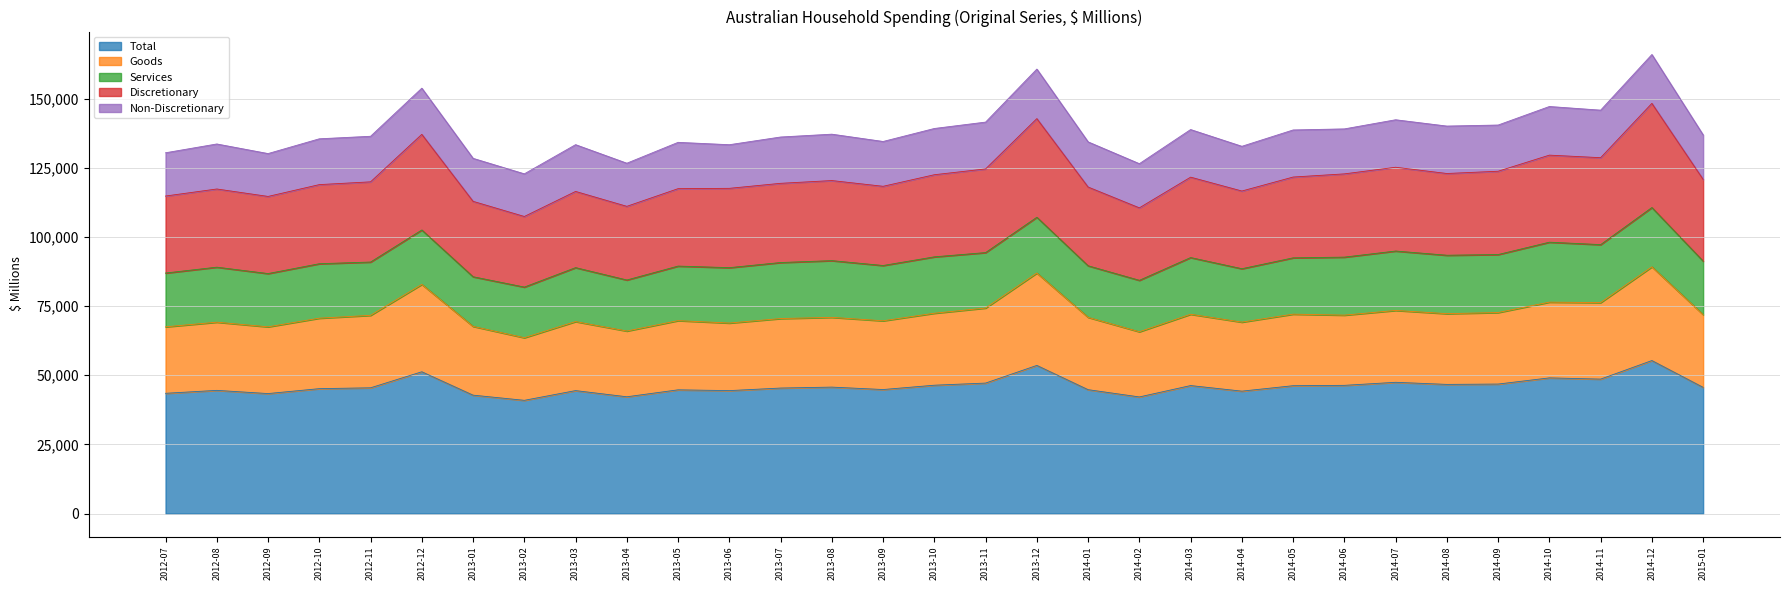

What is the sum of all Total values?

1425417.0